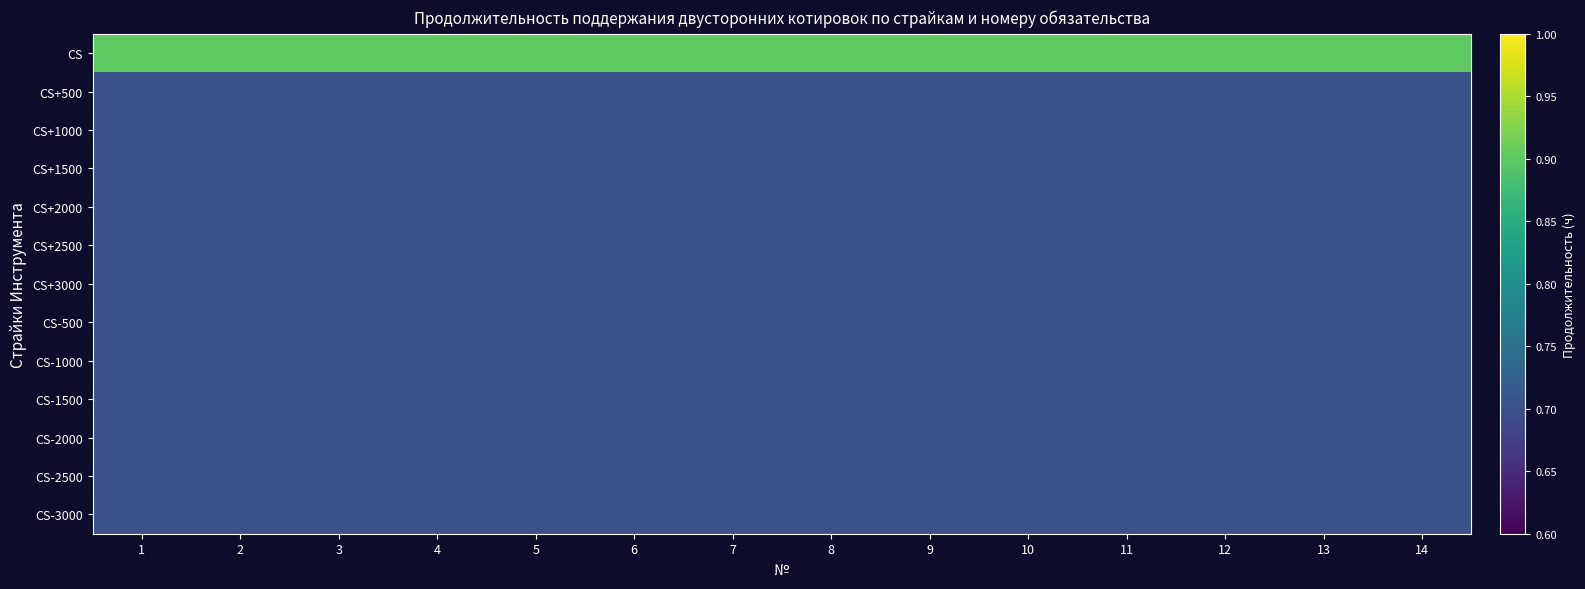

At 5, list the series in order from largest to smallest.

CS, CS+500, CS+1000, CS+1500, CS+2000, CS+2500, CS+3000, CS-500, CS-1000, CS-1500, CS-2000, CS-2500, CS-3000